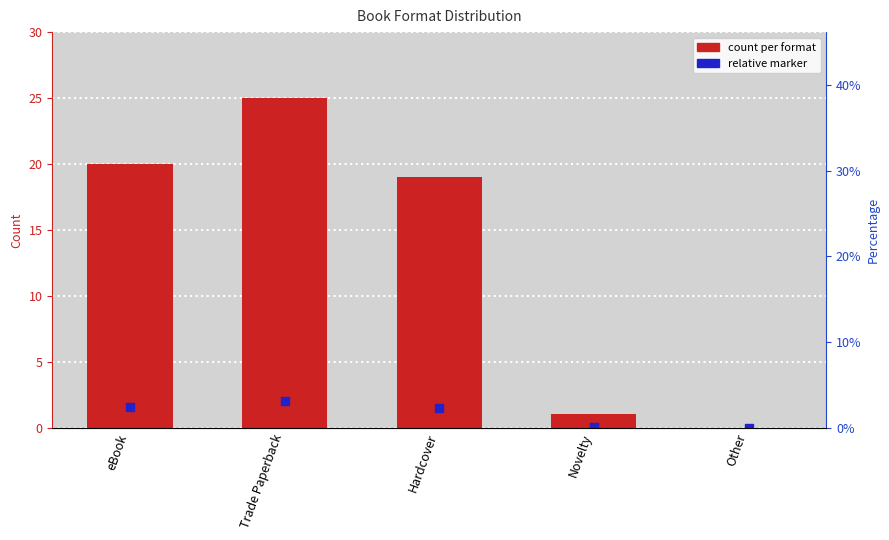

Which has a higher value, Other or eBook?

eBook